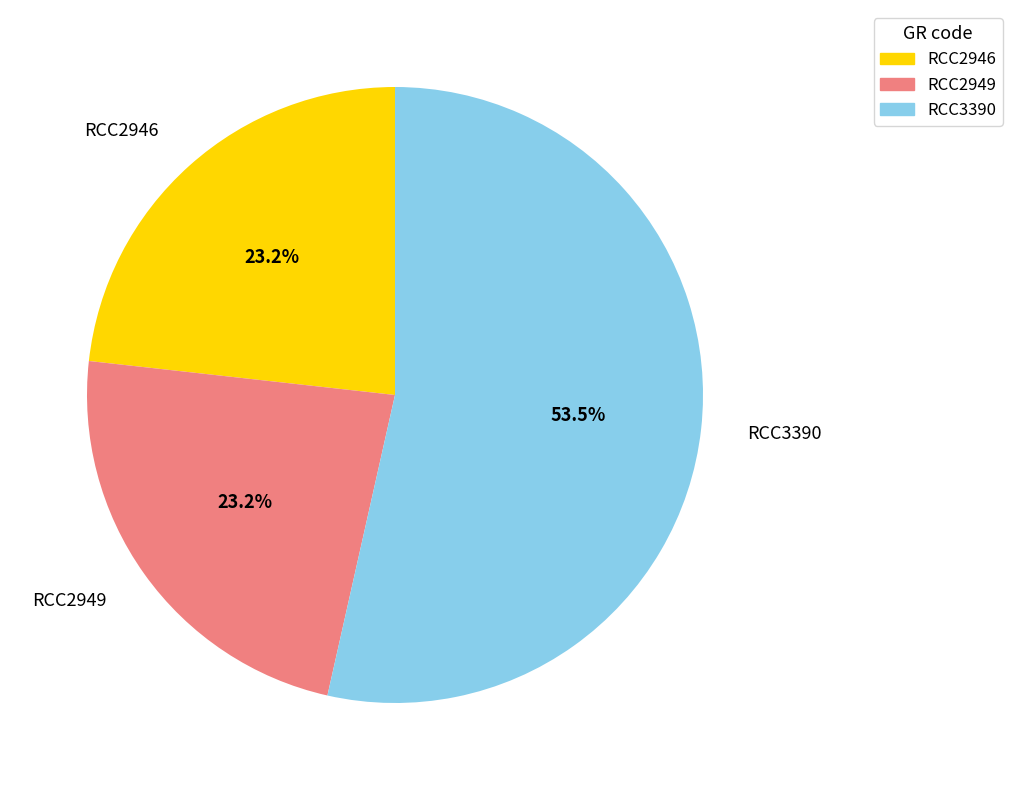

Is there any slice that represents more than half of the pie?

Yes